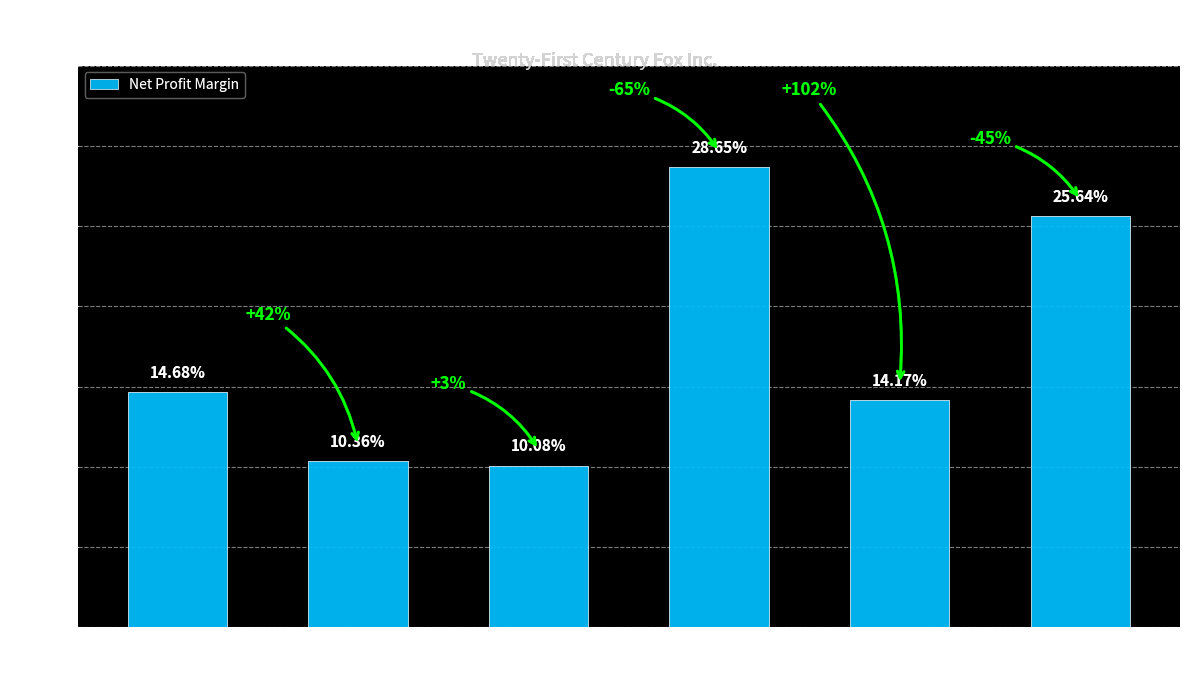

What is the change in value from 2017-06-30 to 2013-06-30?

+0.2